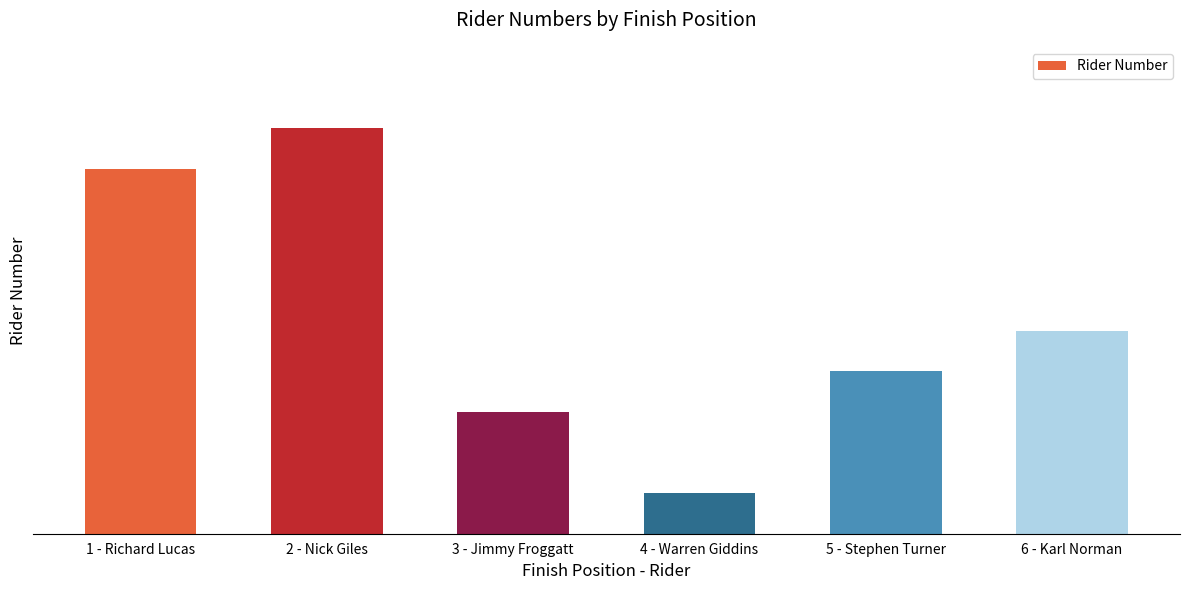

Count the number of categories in the chart.

6